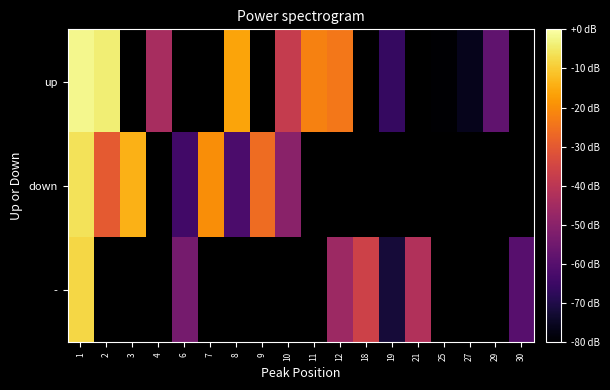

Read the - value at 18.

-36.0